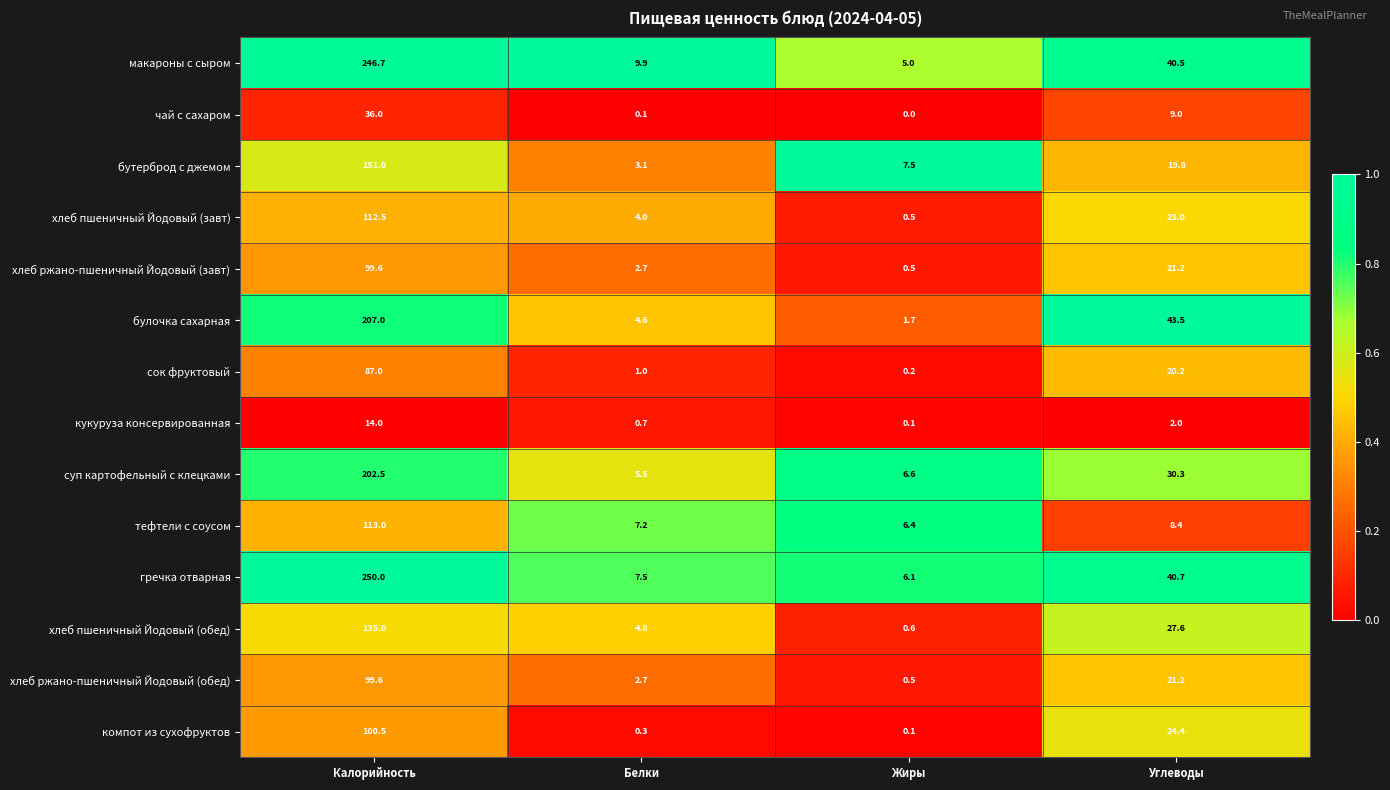

What is the lowest value of the хлеб ржано-пшеничный Йодовый (обед) series?

0.5